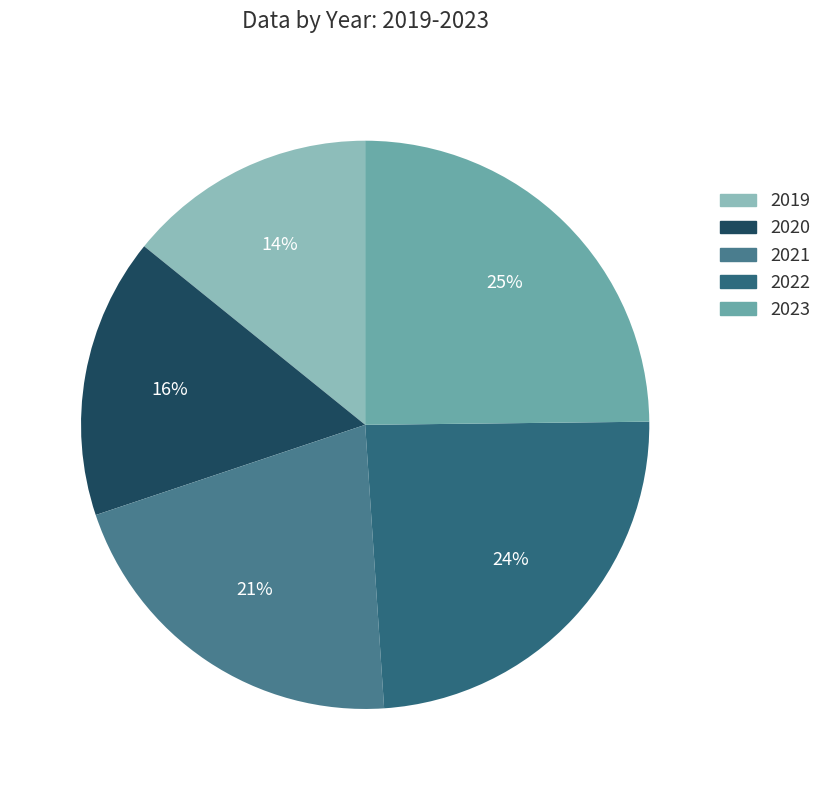

Rank the categories by value from highest to lowest.

2023, 2022, 2021, 2020, 2019